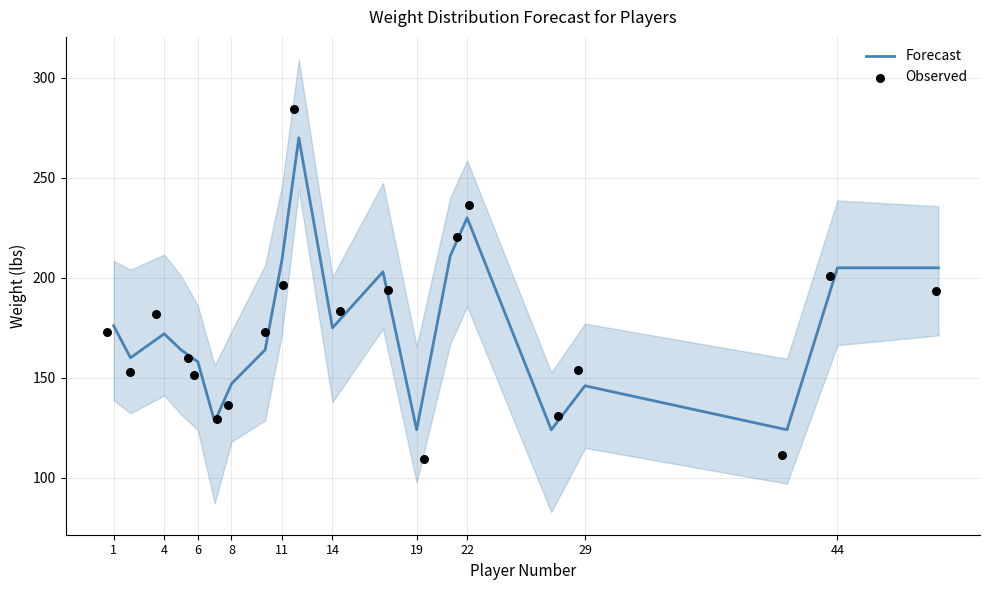

Which series has the largest total across all categories?

Forecast